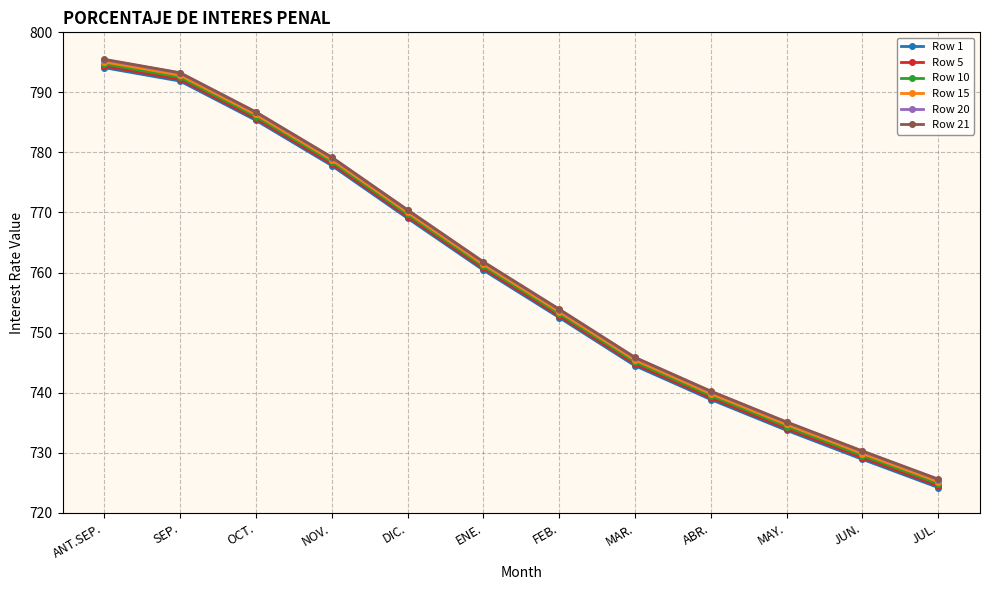

What is the total value across all series at ANT.SEP.?

4769.3